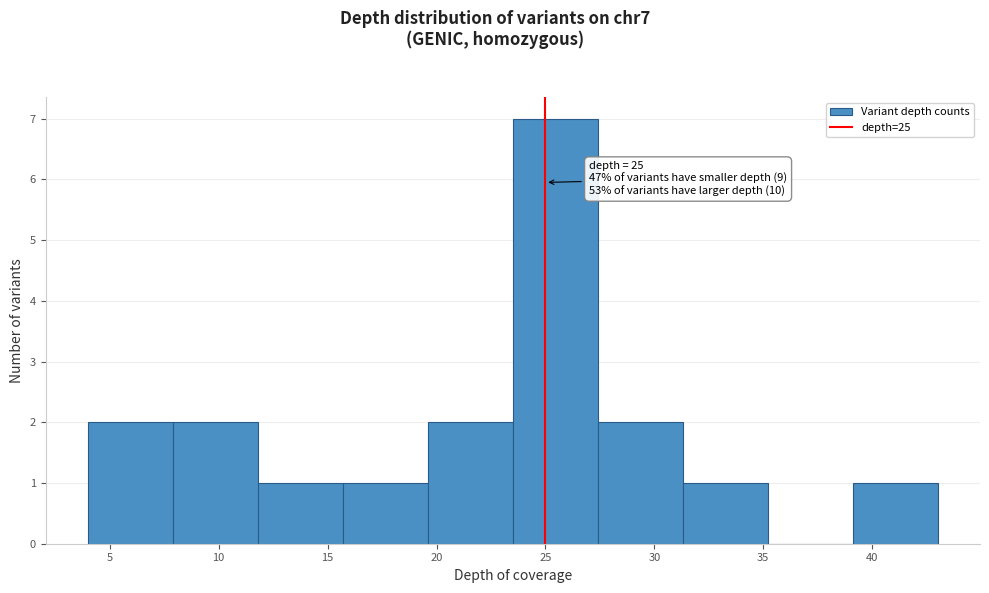

Which range on the x-axis has the tallest bar?

23.5 to 27.4